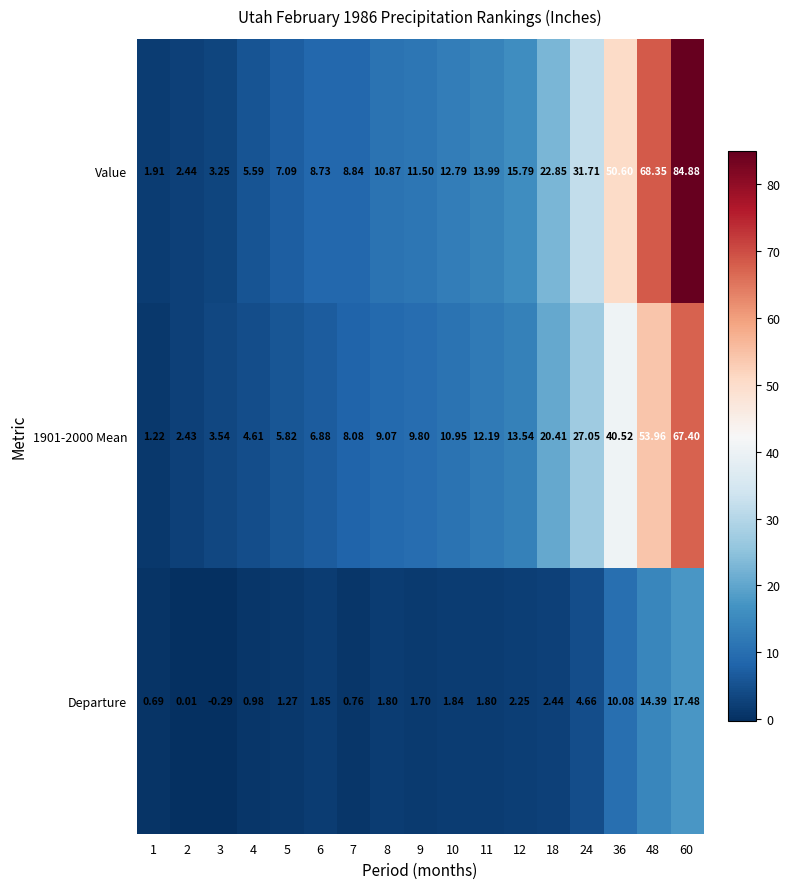

At which category does the chart reach its peak across all series?

60